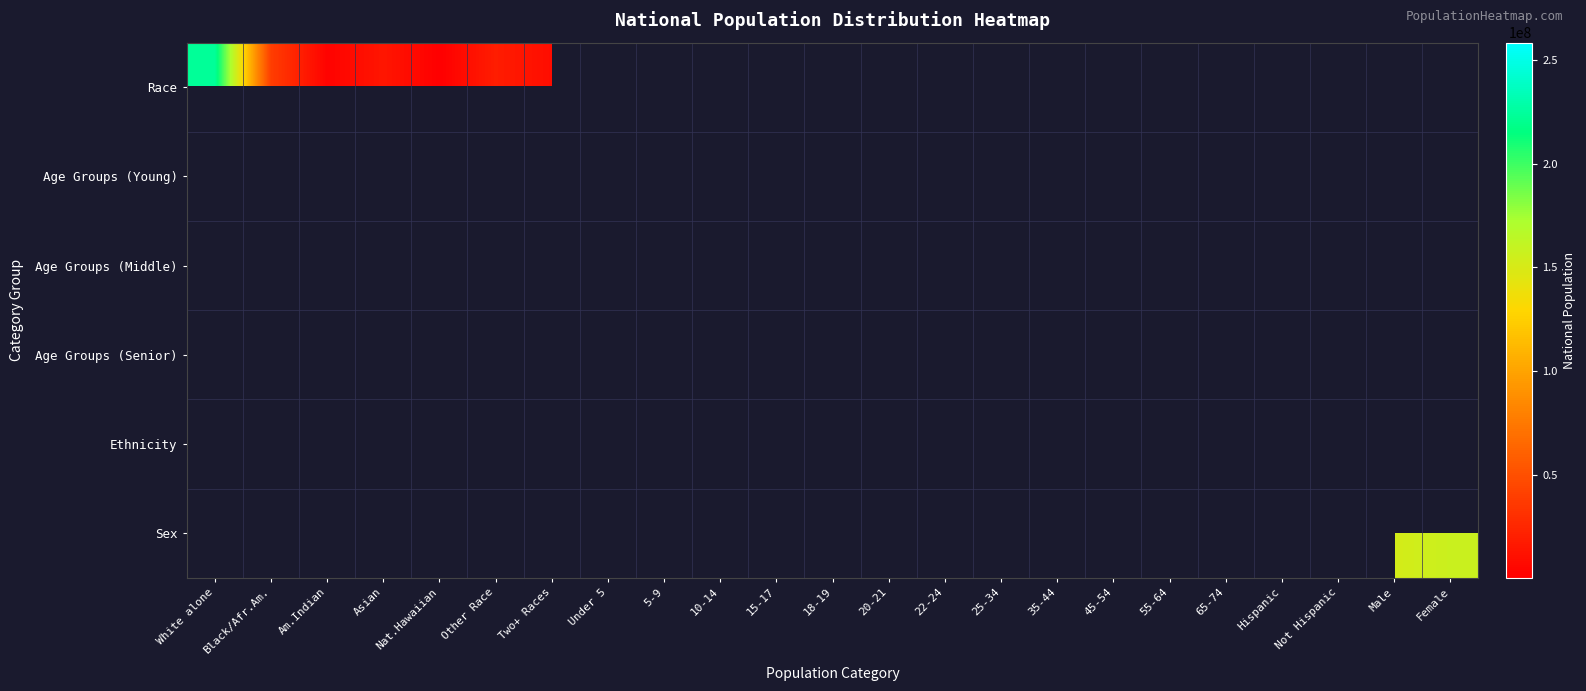

Between 5-9 and Not Hispanic, which is larger?

5-9